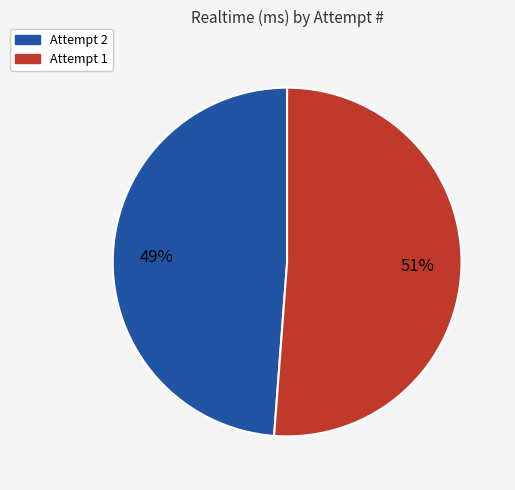

Approximately how many times larger is the value at Attempt 2 compared to Attempt 1?

1.0